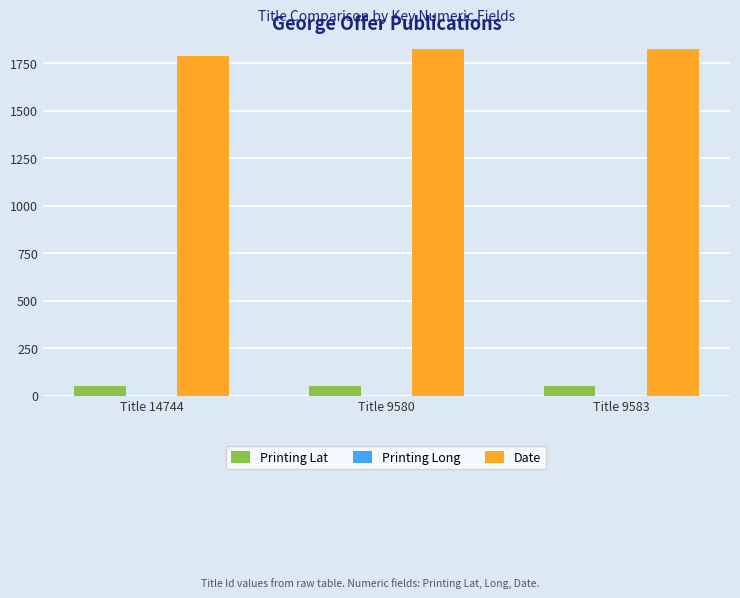

What is the sum of all Printing Lat values?

156.0